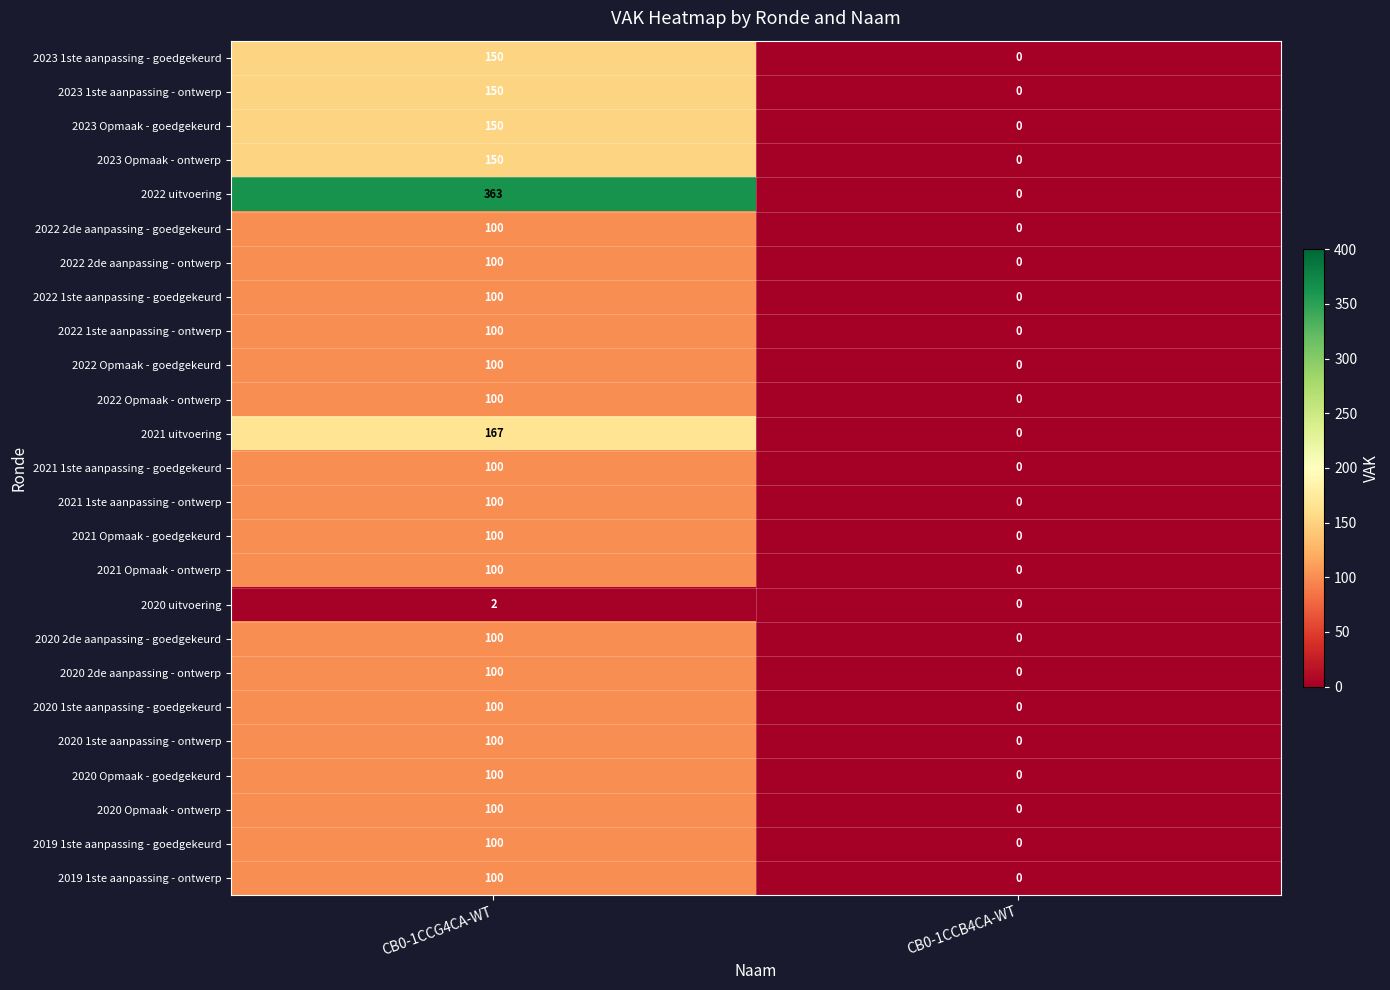

At which category is the sum across all series the highest?

CB0-1CCG4CA-WT